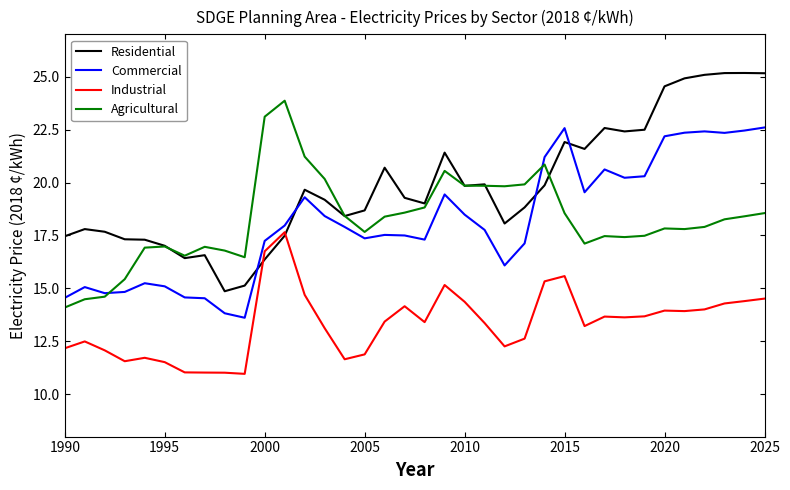

True or false: Agricultural and Industrial cross at least once.

False